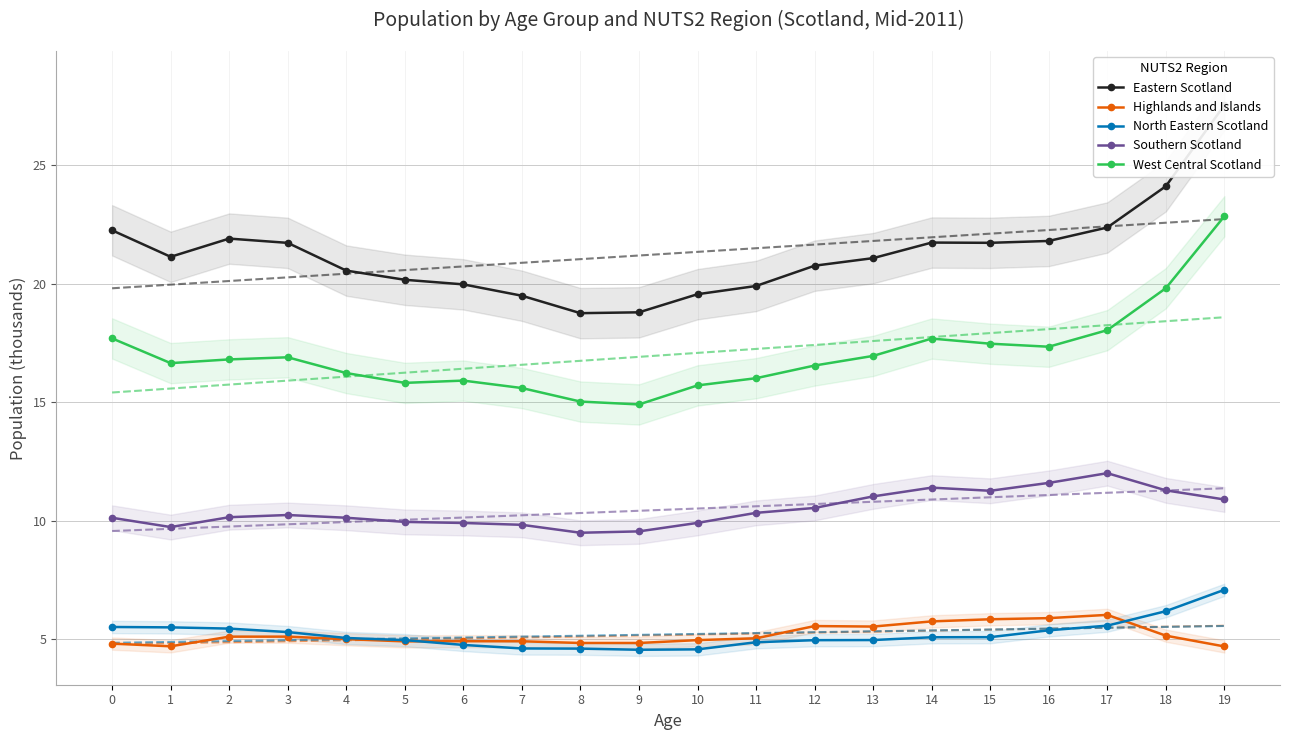

What is the difference between the second highest and minimum values in the Southern Scotland series?

2.1